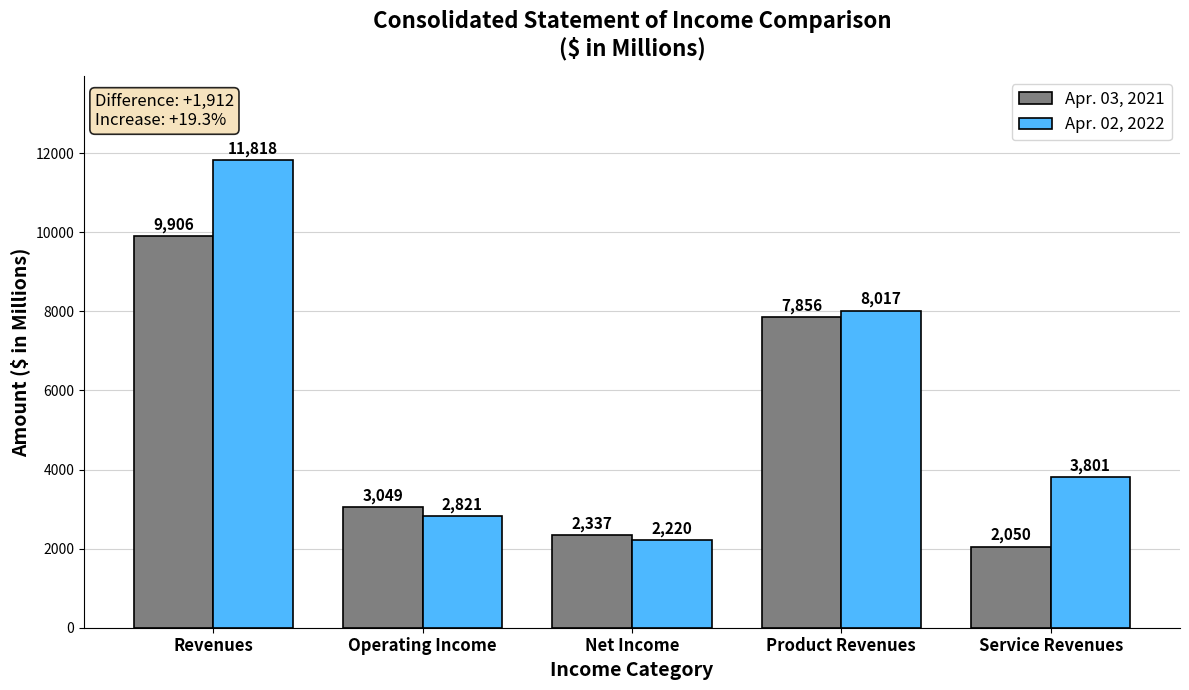

What is the average value of the Apr. 03, 2021 series?

5040